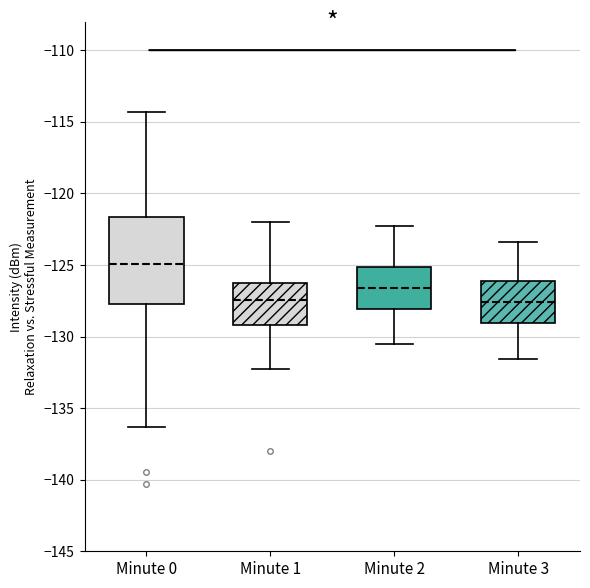

Reading left to right, read every box against the y-axis: the position of its median line, the range the box covers, and the ends of its whiskers. The values are not printed on the chart, so give them approximately, as read against the axis.

Minute 0: median -125.0, box -127.5 to -121.5, whiskers -136.5 to -114.5
Minute 1: median -127.5, box -129.0 to -126.5, whiskers -132.5 to -122.0
Minute 2: median -126.5, box -128.0 to -125.0, whiskers -130.5 to -122.5
Minute 3: median -127.5, box -129.0 to -126.0, whiskers -131.5 to -123.5